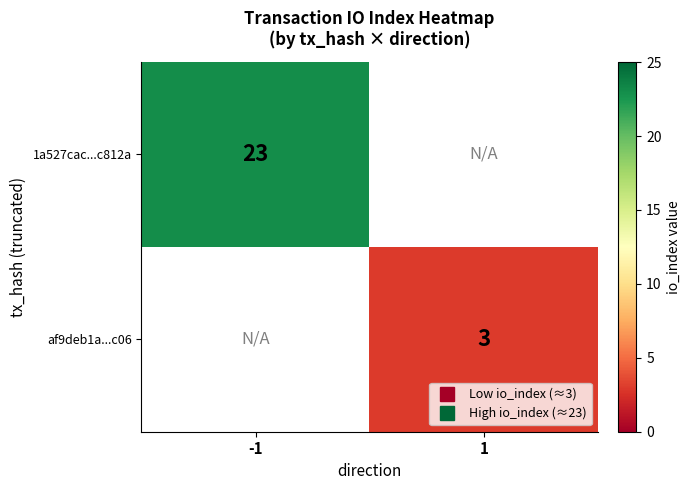

Is it true that 1a527cac...c812a equals 5.2 at -1?

False